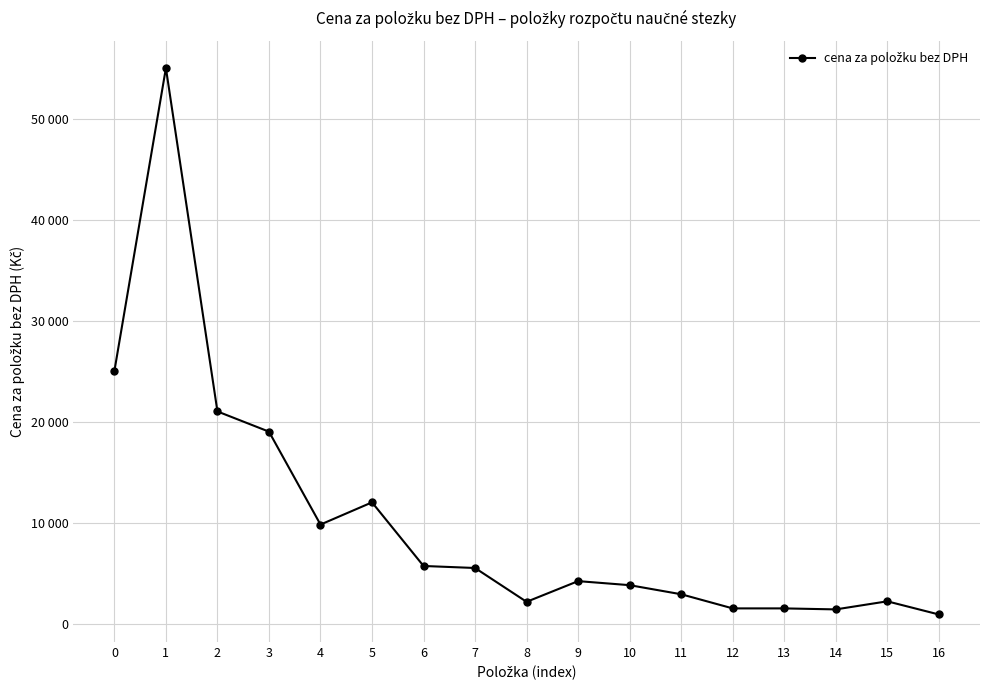

What is the smallest value displayed?

900